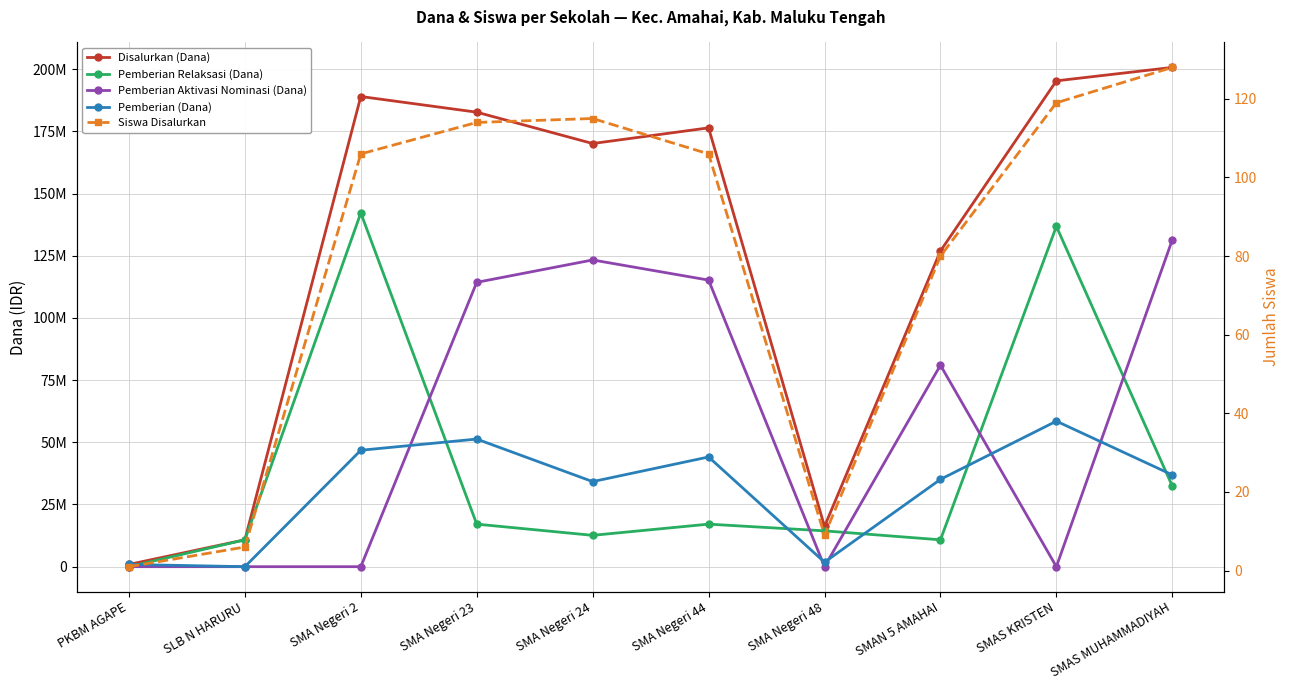

What is the sum of the Siswa Disalurkan values at SMA Negeri 2 and SMAS KRISTEN?

225